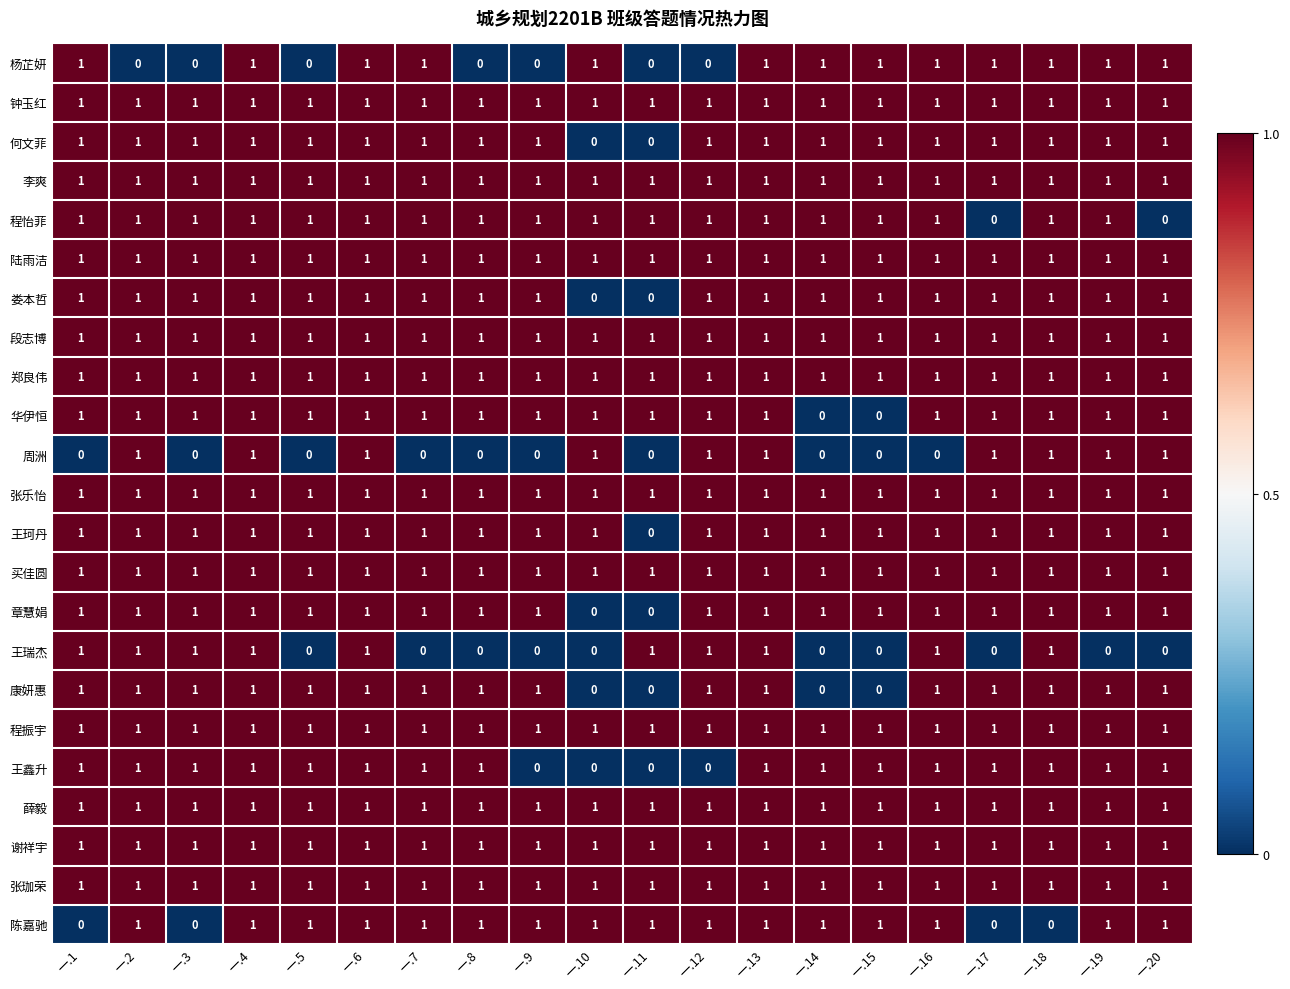

What is the sum of all 王瑞杰 values?

10